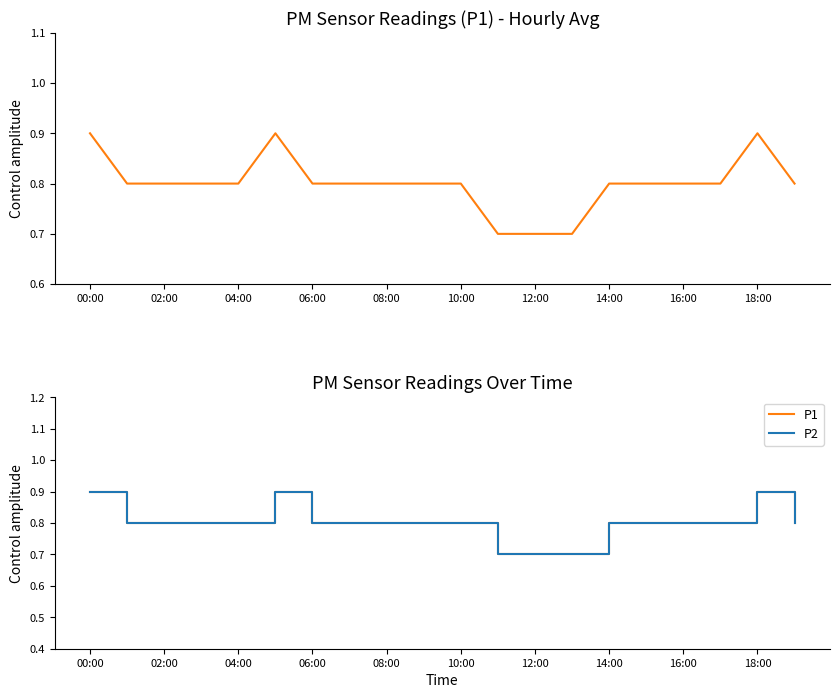

True or false: P2 has a value of 1.2 at 15.

False